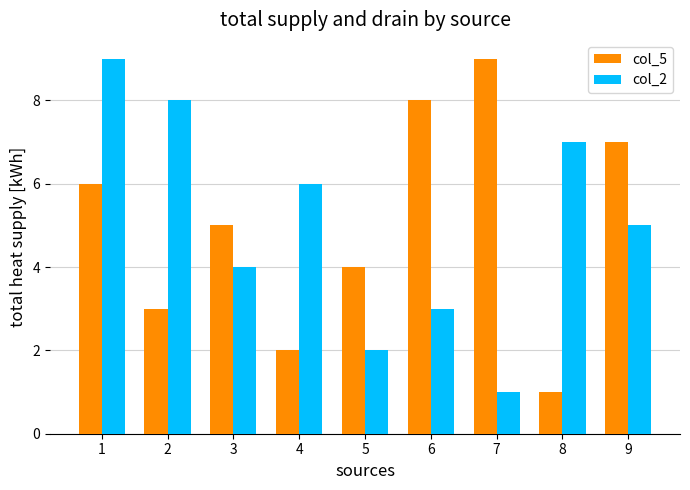

The col_2 series shows 10 at 4. True or false?

False